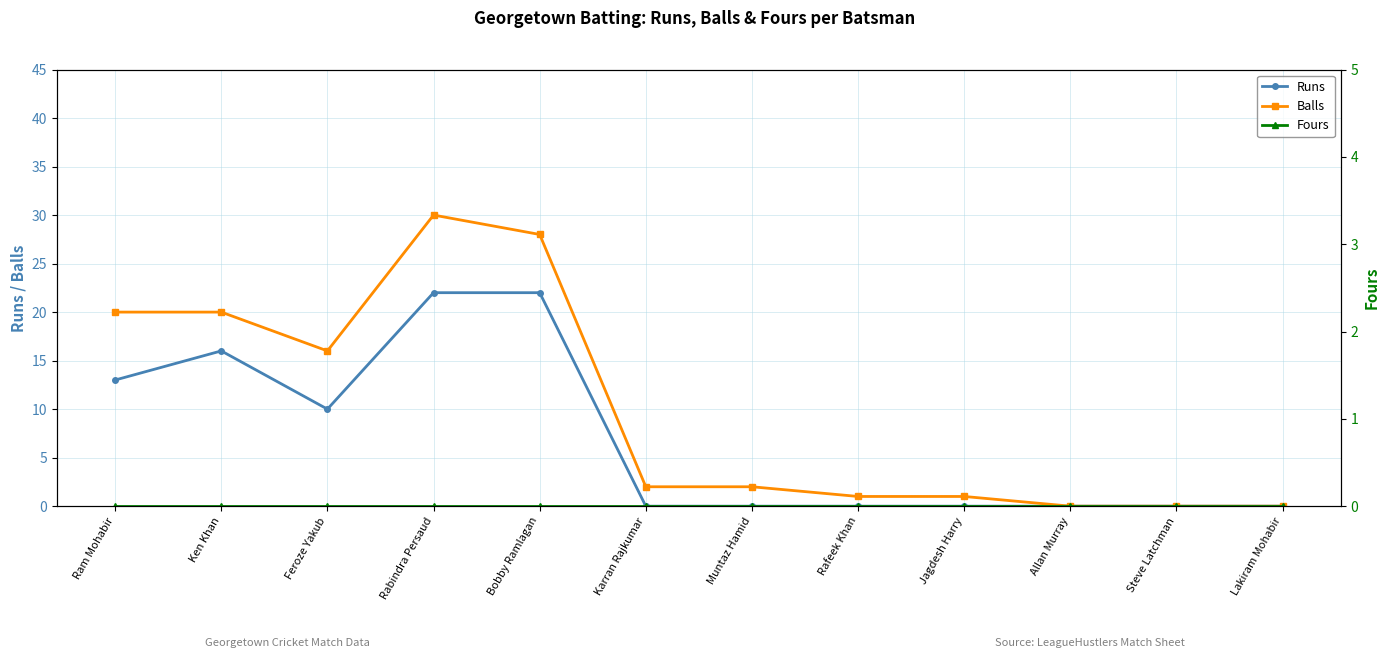

Reading left to right, transcribe all the data shown in this chart.

Runs: Ram Mohabir=13	Ken Khan=16	Feroze Yakub=10	Rabindra Persaud=22	Bobby Ramlagan=22	Karran Rajkumar=0	Muntaz Hamid=0	Rafeek Khan=0	Jagdesh Harry=0	Allan Murray=0	Steve Latchman=0	Lakiram Mohabir=0
Balls: Ram Mohabir=20	Ken Khan=20	Feroze Yakub=16	Rabindra Persaud=30	Bobby Ramlagan=28	Karran Rajkumar=2	Muntaz Hamid=2	Rafeek Khan=1	Jagdesh Harry=1	Allan Murray=0	Steve Latchman=0	Lakiram Mohabir=0
Fours: Ram Mohabir=0	Ken Khan=0	Feroze Yakub=0	Rabindra Persaud=0	Bobby Ramlagan=0	Karran Rajkumar=0	Muntaz Hamid=0	Rafeek Khan=0	Jagdesh Harry=0	Allan Murray=0	Steve Latchman=0	Lakiram Mohabir=0